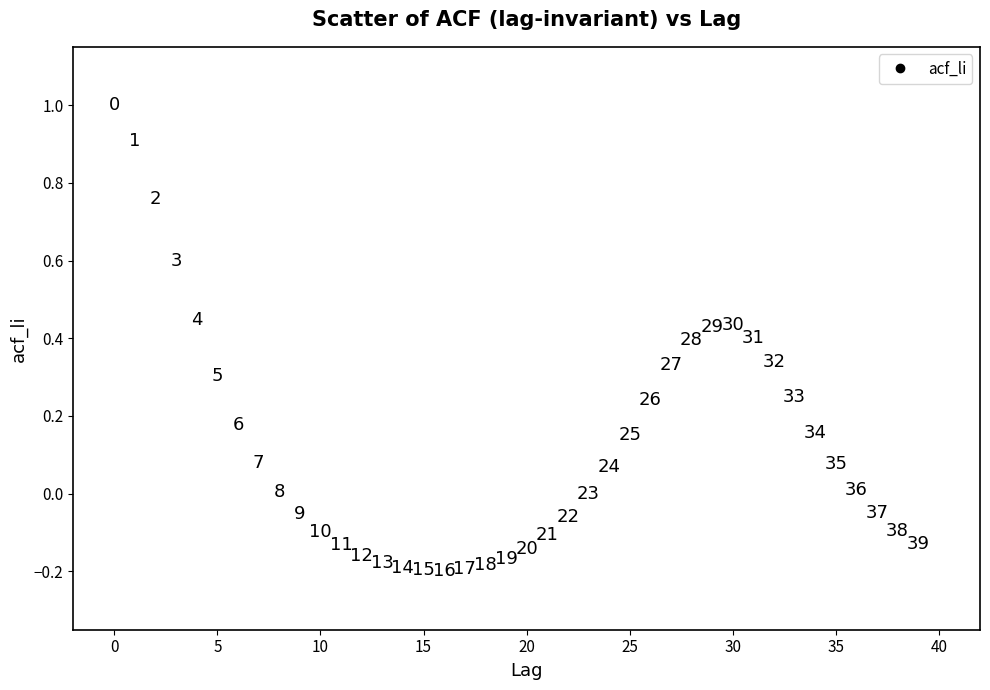

What is the range of Y values (max minus min)?

1.2